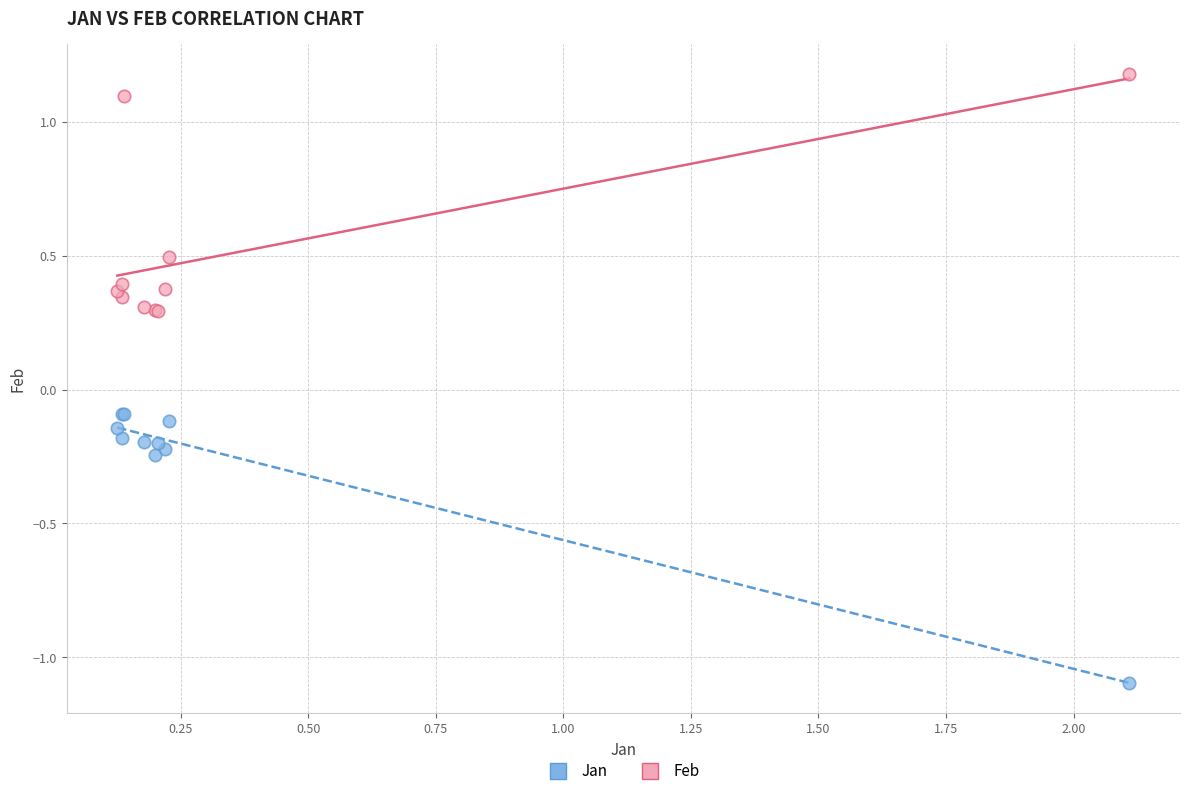

Which series reaches the maximum Y coordinate?

Feb